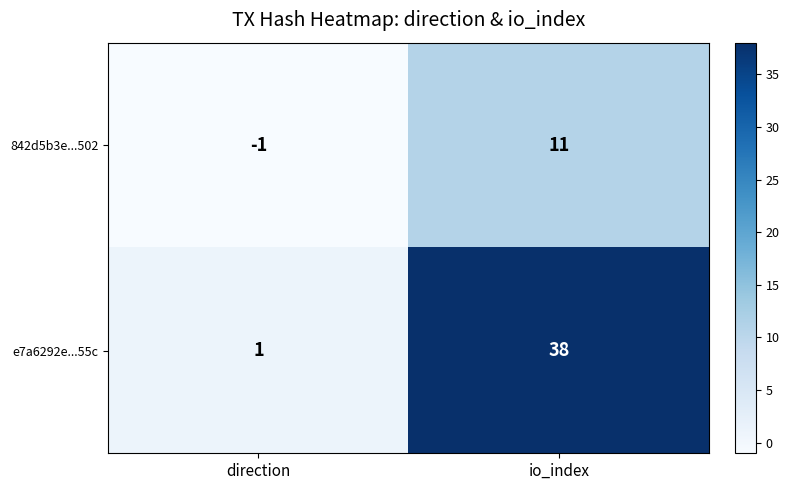

Is it true that 842d5b3e...502 equals 3 at io_index?

False